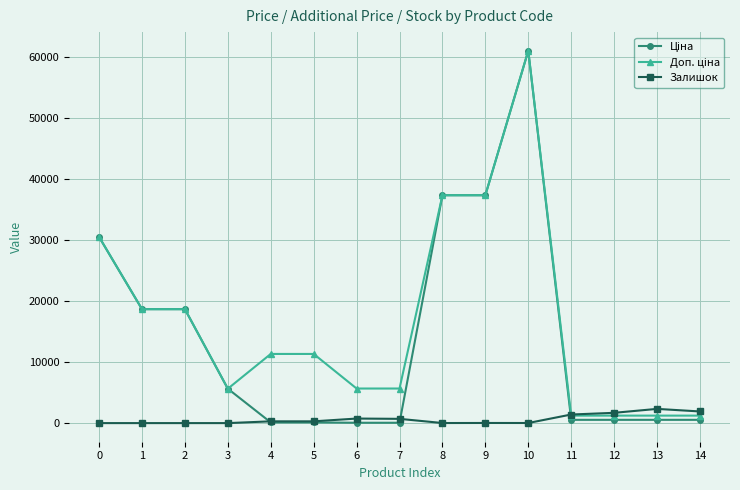

At which category is the sum across all series the highest?

10